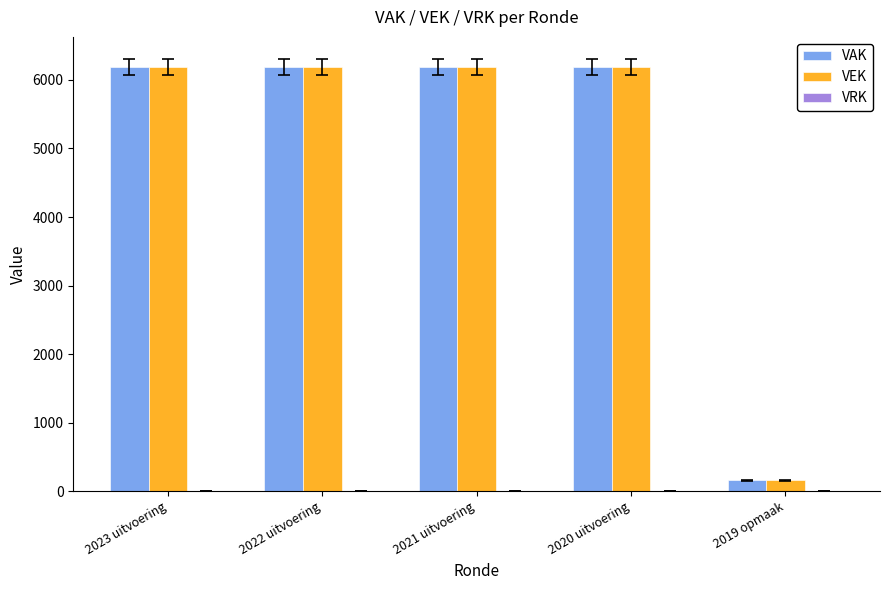

The value of VAK at 2022 uitvoering is 10882. True or false?

False